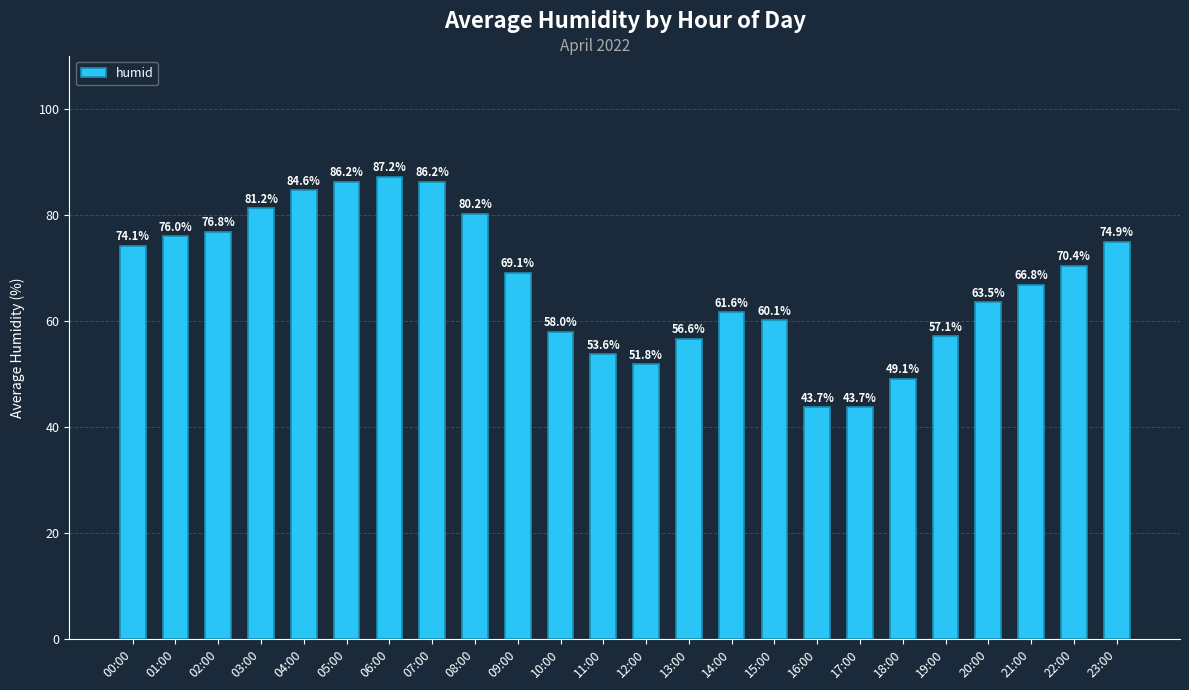

Is it true that the value at 00:00 is 34.2?

False